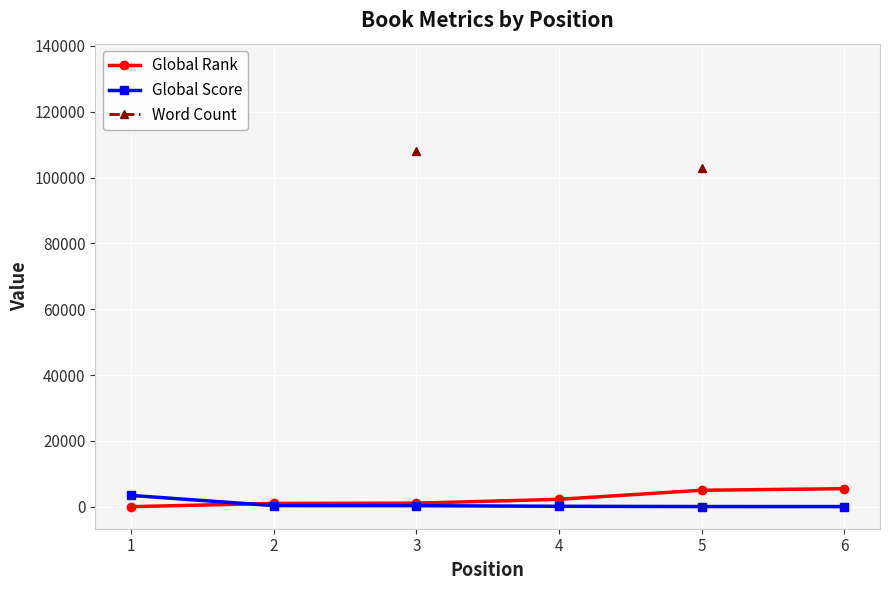

Is it true that Word Count equals 63595.5 at 3?

False